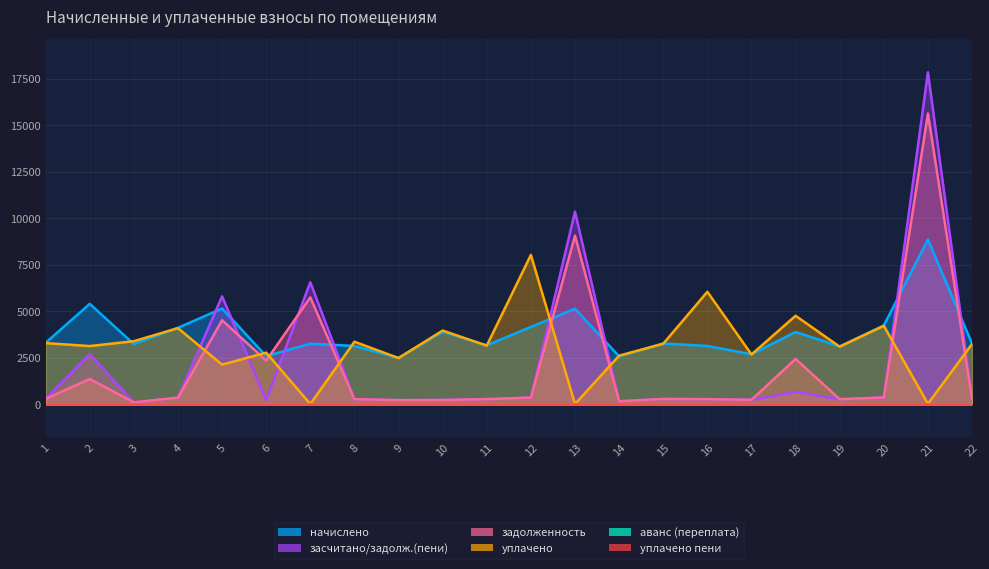

What is the sum of all засчитано/задолж.(пени) values?

47852.0